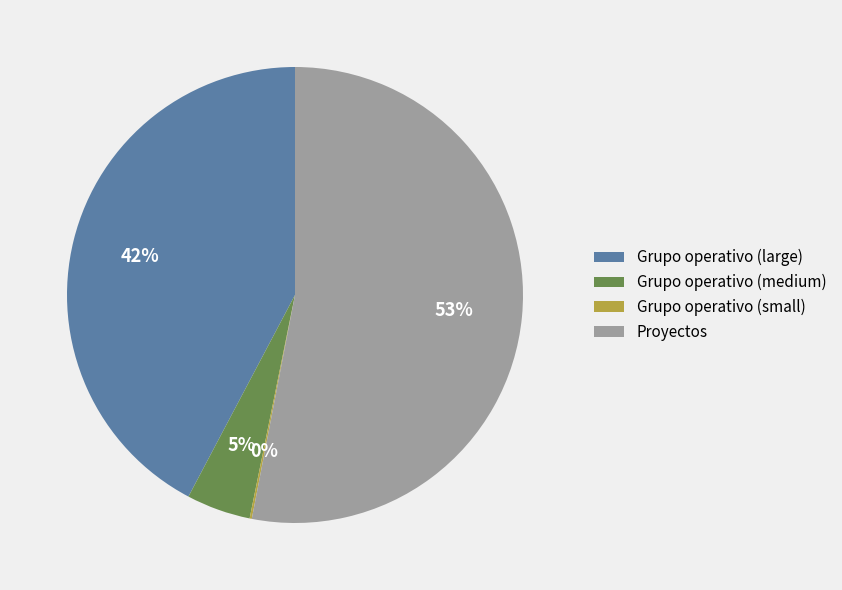

The Grupo operativo (large) slice represents 34% of the pie. True or false?

False